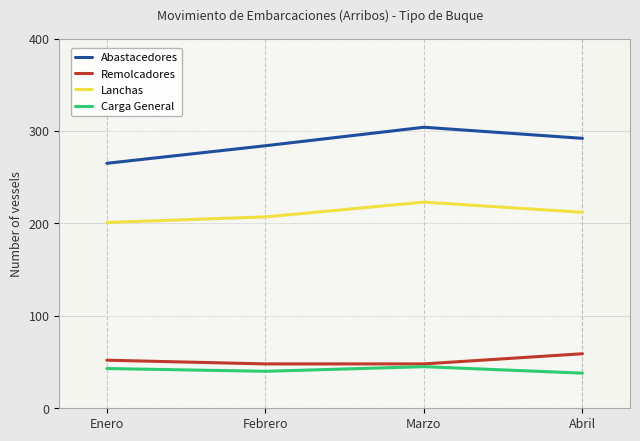

Reading left to right, extract all data points from this chart.

Abastacedores: Enero=265	Febrero=284	Marzo=304	Abril=292
Remolcadores: Enero=52	Febrero=48	Marzo=48	Abril=59
Lanchas: Enero=201	Febrero=207	Marzo=223	Abril=212
Carga General: Enero=43	Febrero=40	Marzo=45	Abril=38